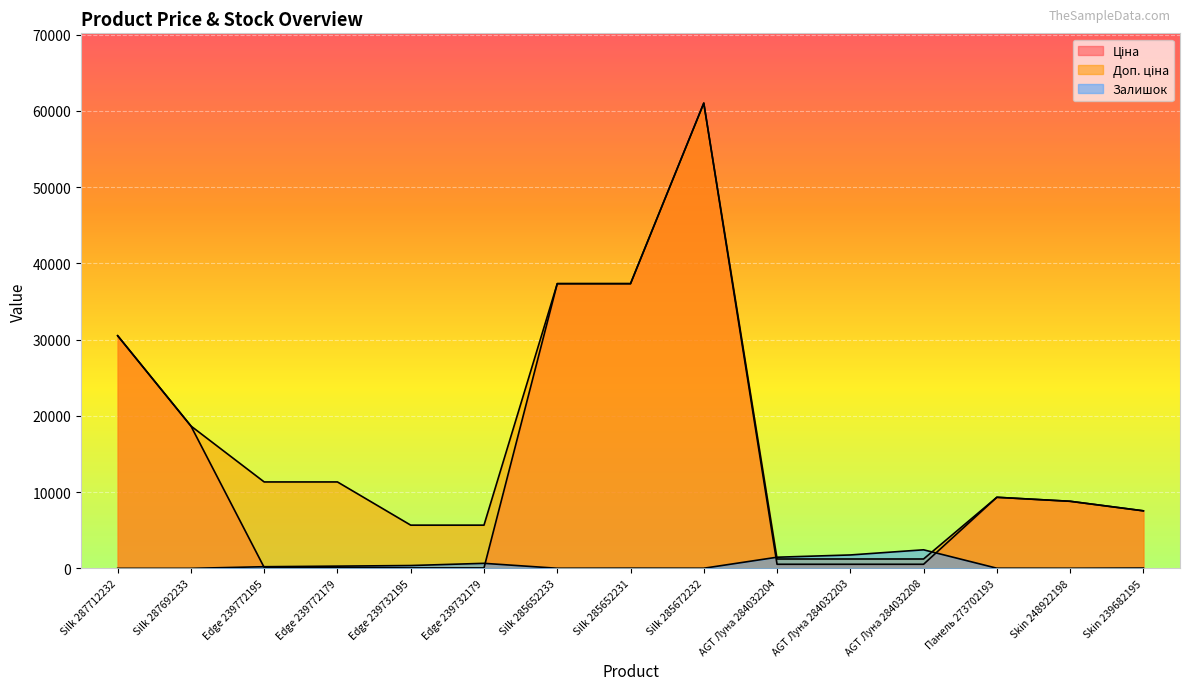

Which category has the highest value in the Ціна series?

Silk 285672232